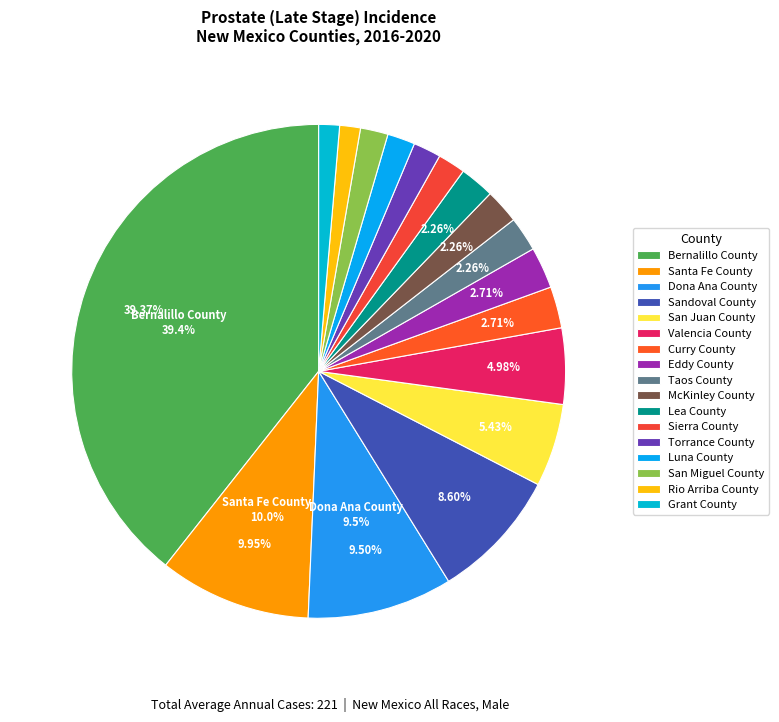

To the nearest percent, what percentage of the pie is San Miguel County?

2%